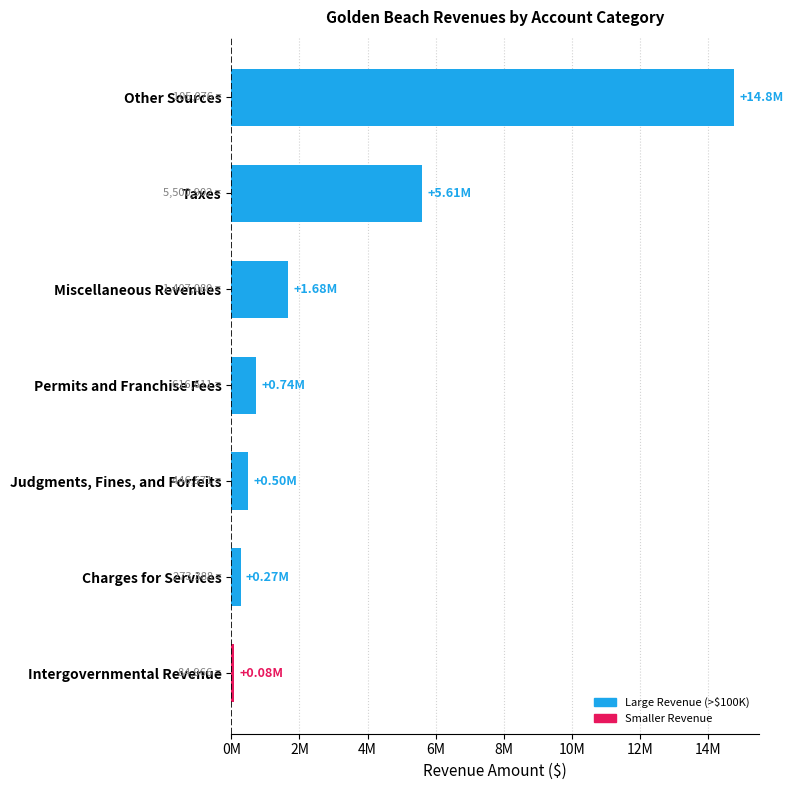

Does the chart contain any negative values?

No